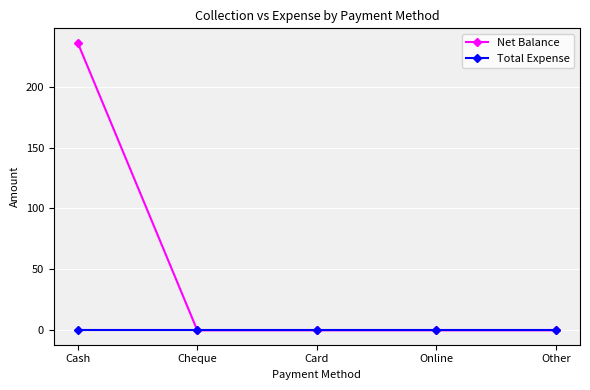

Reading left to right, list all the values displayed in this chart.

Net Balance: 236	0	0	0	0
Total Expense: 0	0	0	0	0